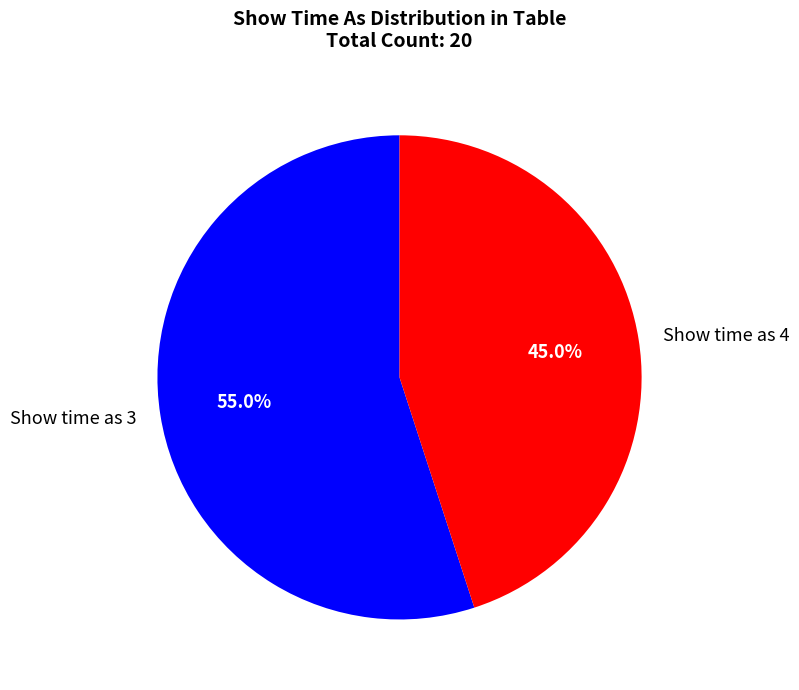

Is there a majority slice in this chart?

Yes